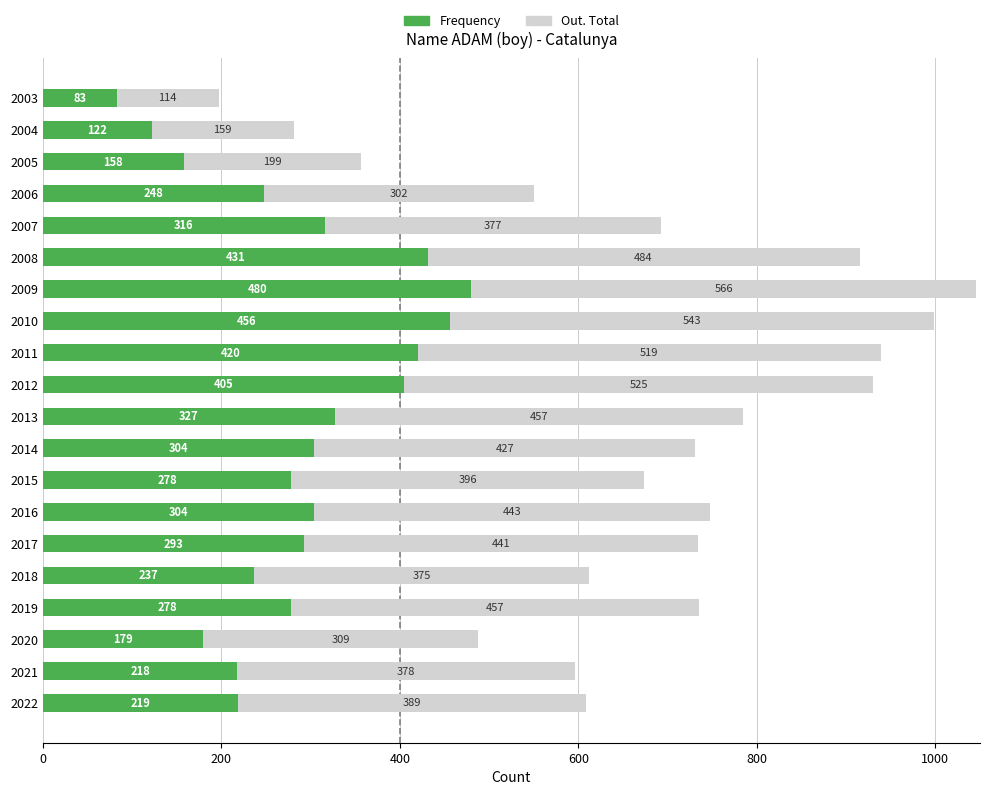

At which category is the sum across all series the highest?

2009